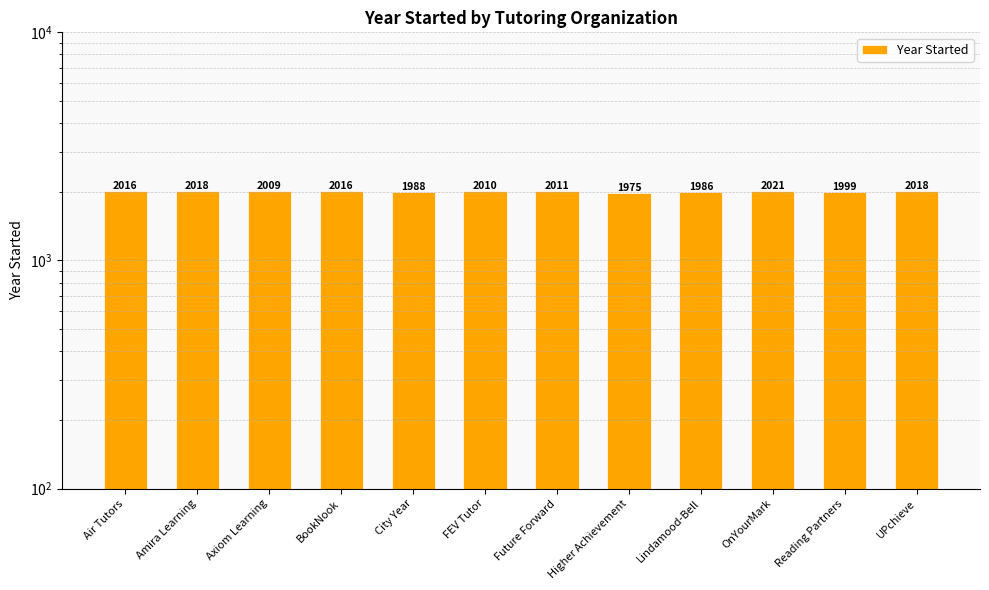

Rank the categories by value from lowest to highest.

Higher Achievement, Lindamood-Bell, City Year, Reading Partners, Axiom Learning, FEV Tutor, Future Forward, Air Tutors, BookNook, Amira Learning, UPchieve, OnYourMark